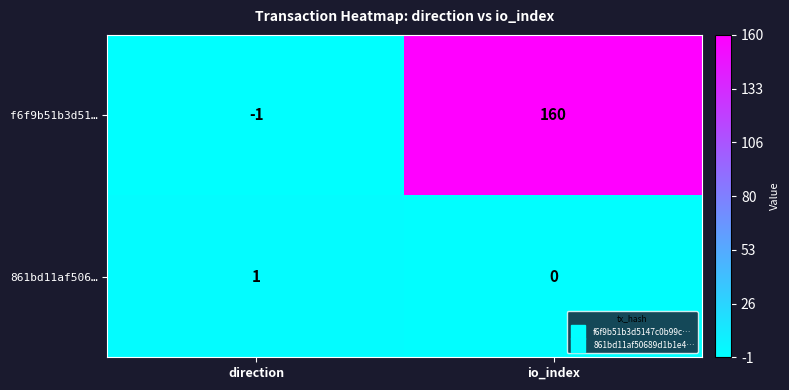

What is the average value of the f6f9b51b3d51… series?

80